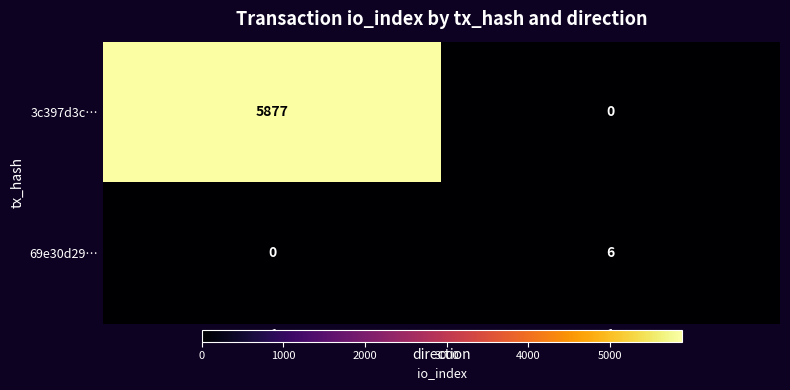

What is the highest value of the 3c397d3c… series?

5877